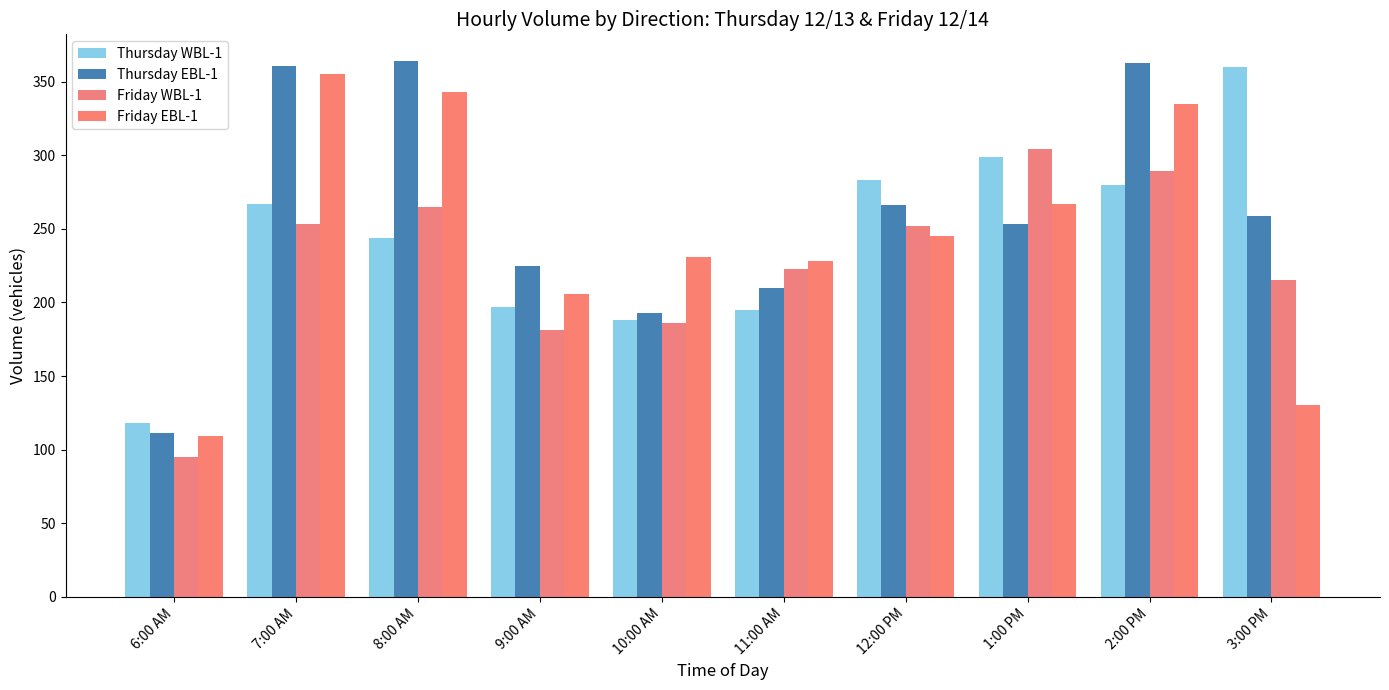

Are the bars horizontal?

No